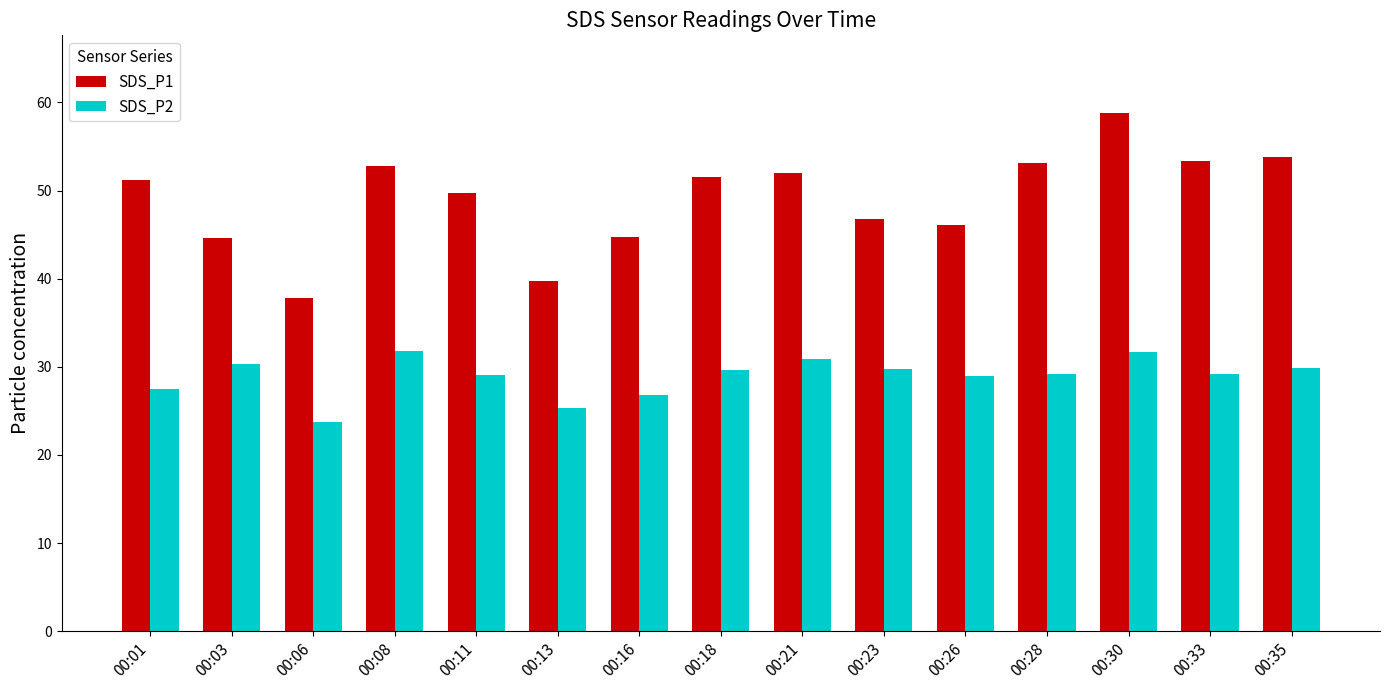

At which category does the chart reach its peak across all series?

00:30